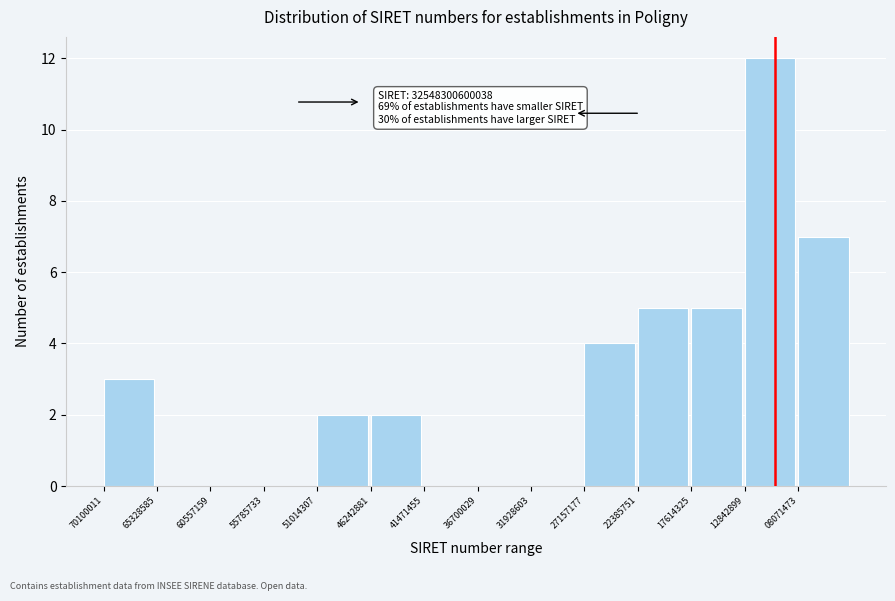

Reading right to left, what are all the values shown in this chart?

08071473=7	12842899=12	17614325=5	22385751=5	27157177=4	31928603=0	36700029=0	41471455=0	46242881=2	51014307=2	55785733=0	60557159=0	65328585=0	70100011=3